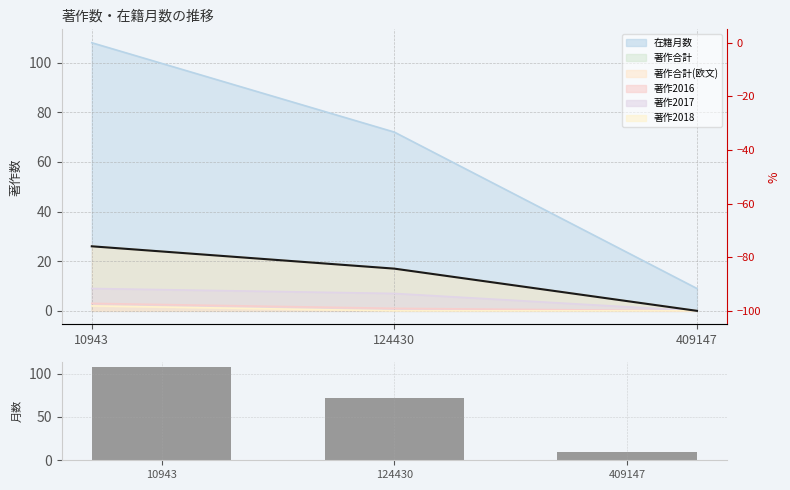

What is the sum of all 在籍月数 values?

189